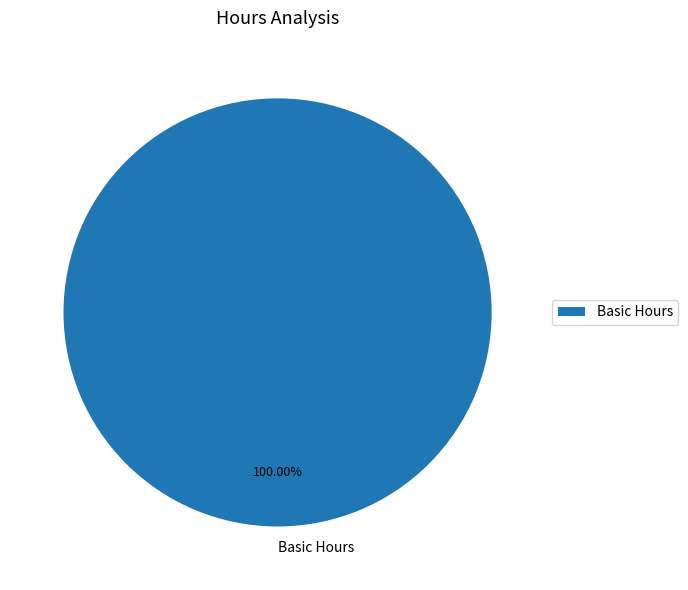

How many segments does this pie chart have?

1